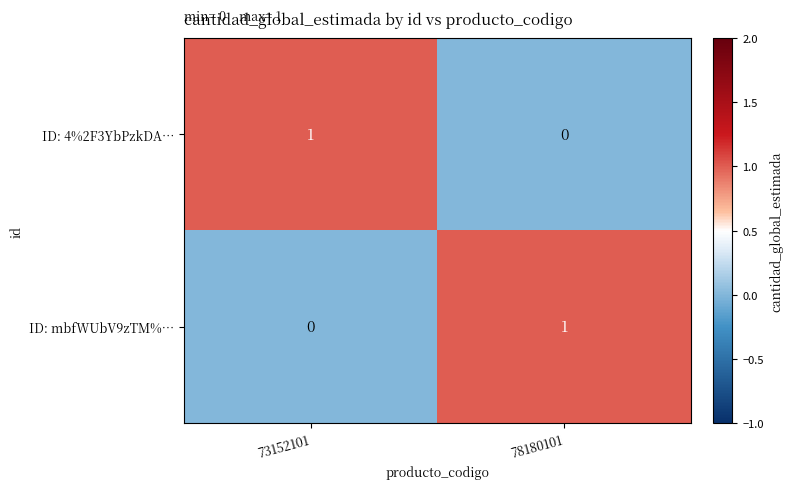

The value of ID: mbfWUbV9zTM%… at 73152101 is 0. True or false?

True